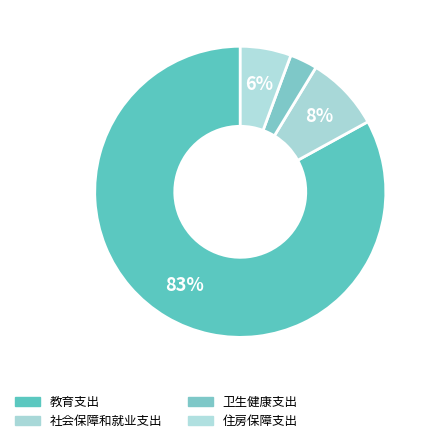

What percentage do 社会保障和就业支出 and 教育支出 together represent?

91.3%